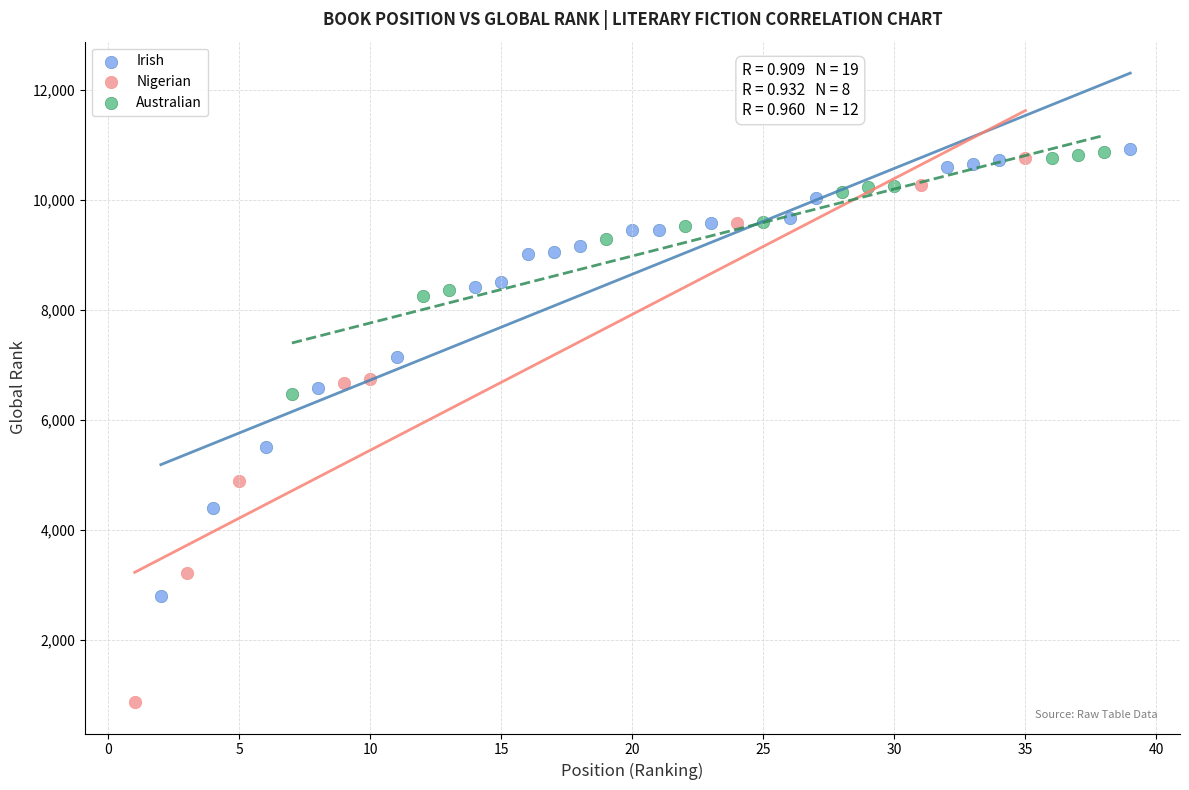

Which series has the widest spread of Y values?

Nigerian